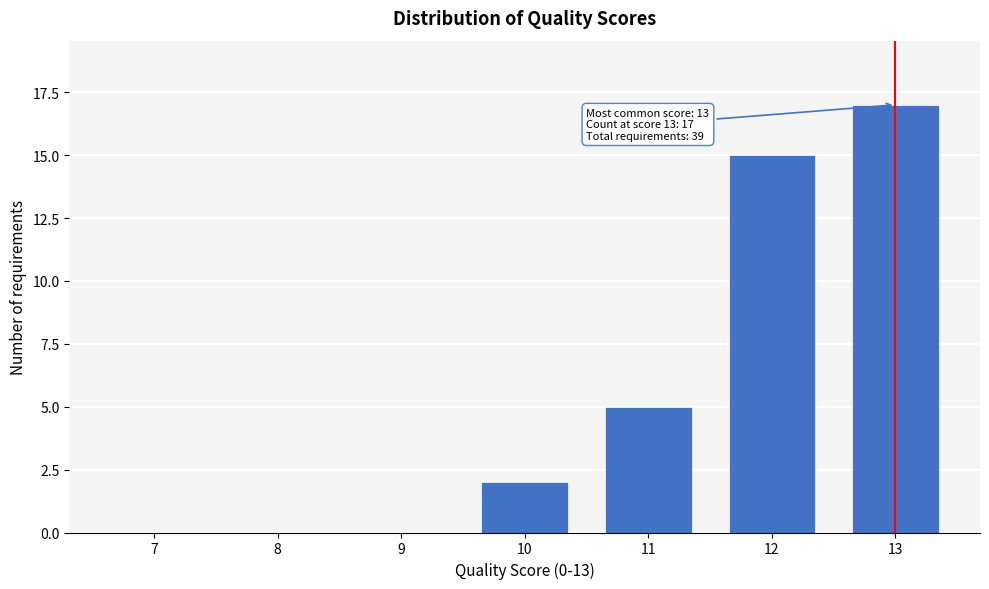

Reading left to right, extract all data points from this chart.

7=0	8=0	9=0	10=2	11=5	12=15	13=17